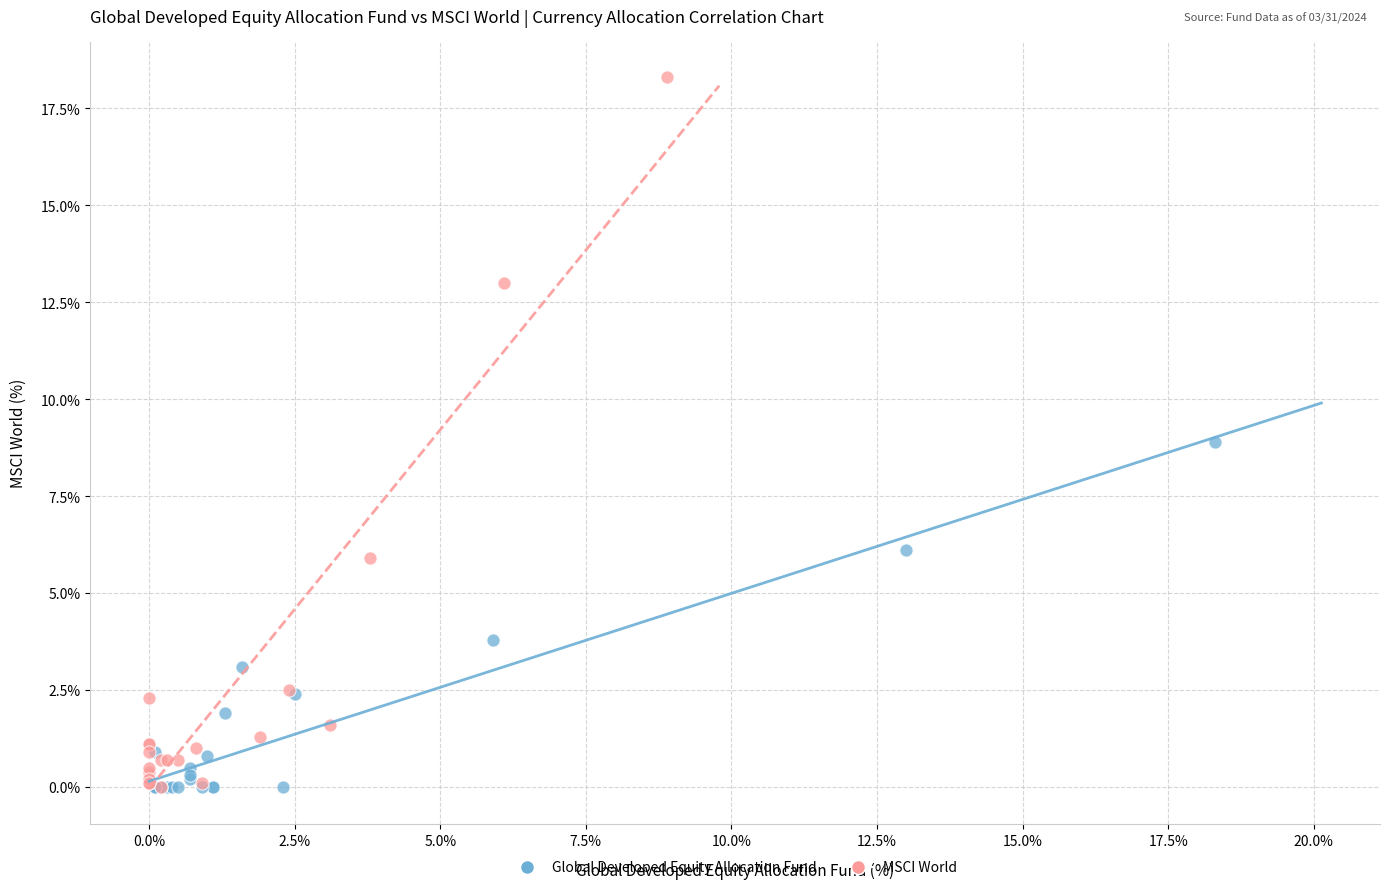

What are all the series names shown in the legend?

Global Developed Equity Allocation Fund, MSCI World